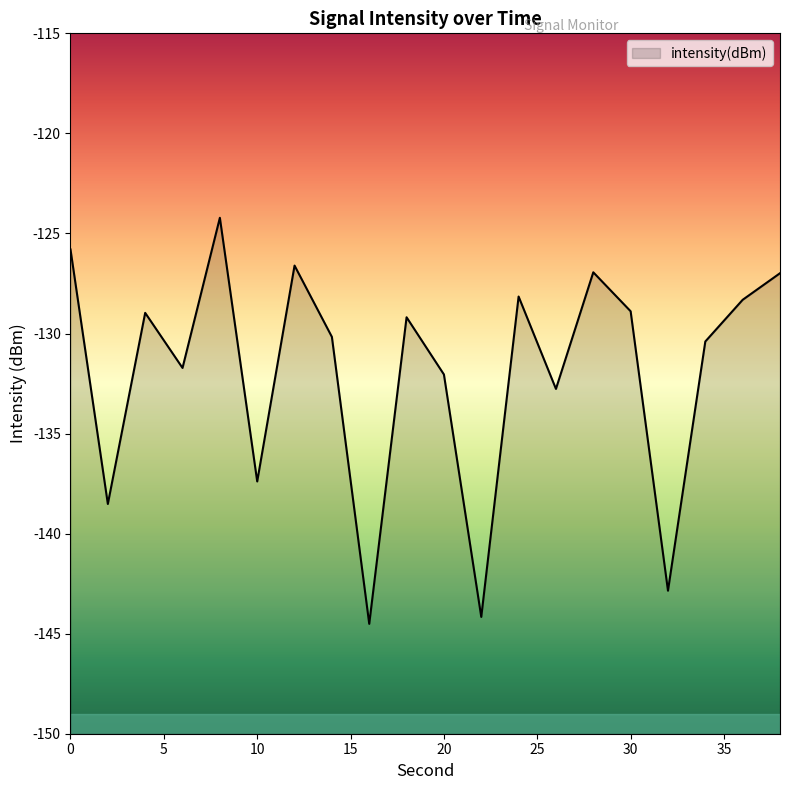

What is the value of the 20th point from the left?

-127.0